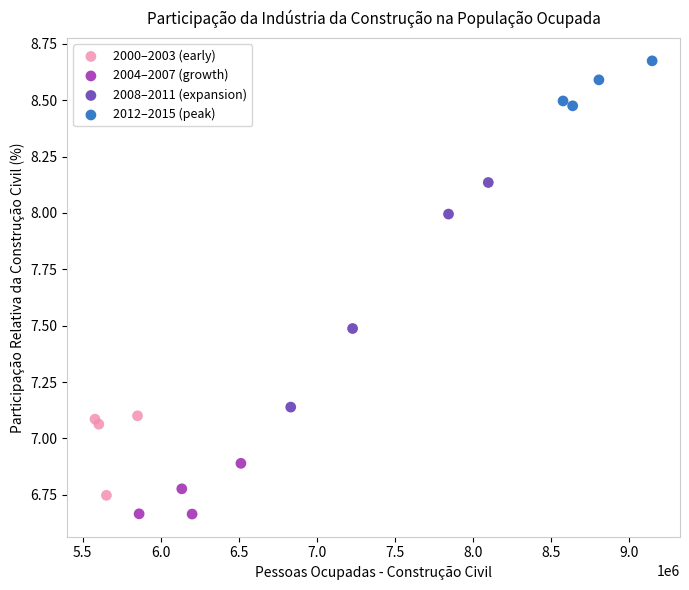

Which series has the largest Y range (max minus min)?

2008–2011 (expansion)